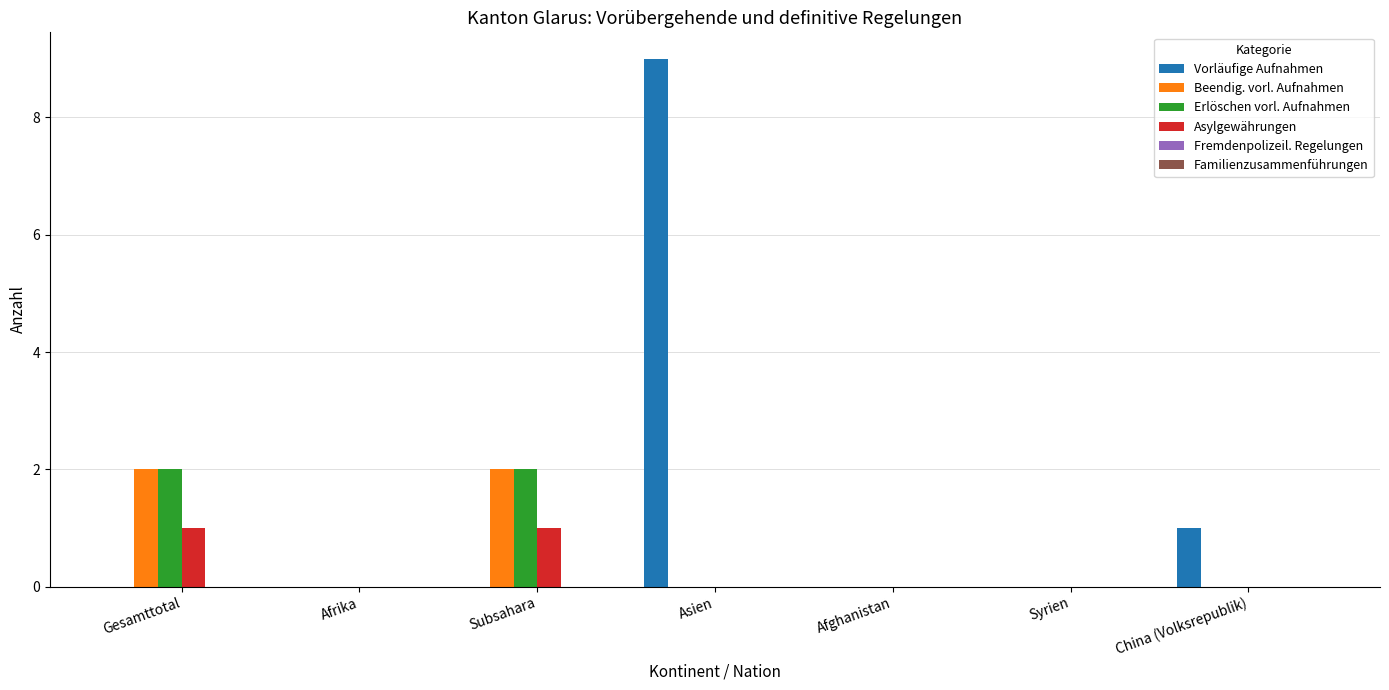

Which series has the largest total across all categories?

Vorläufige Aufnahmen